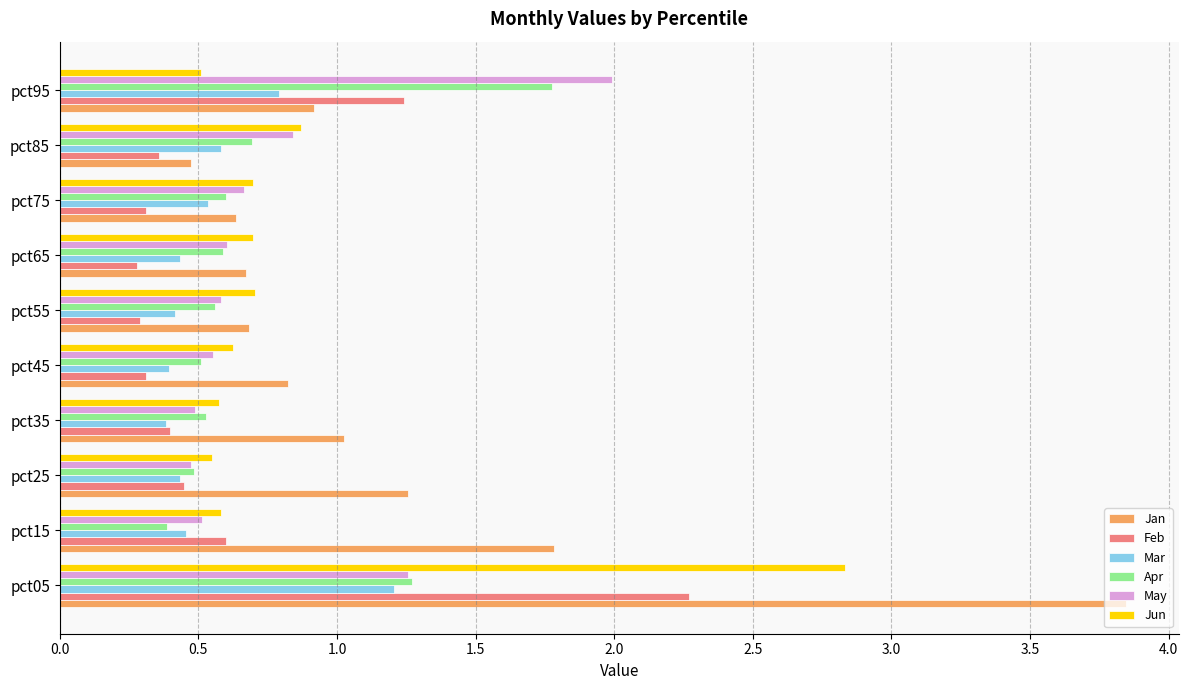

The Feb series shows 0.4 at pct25. True or false?

True